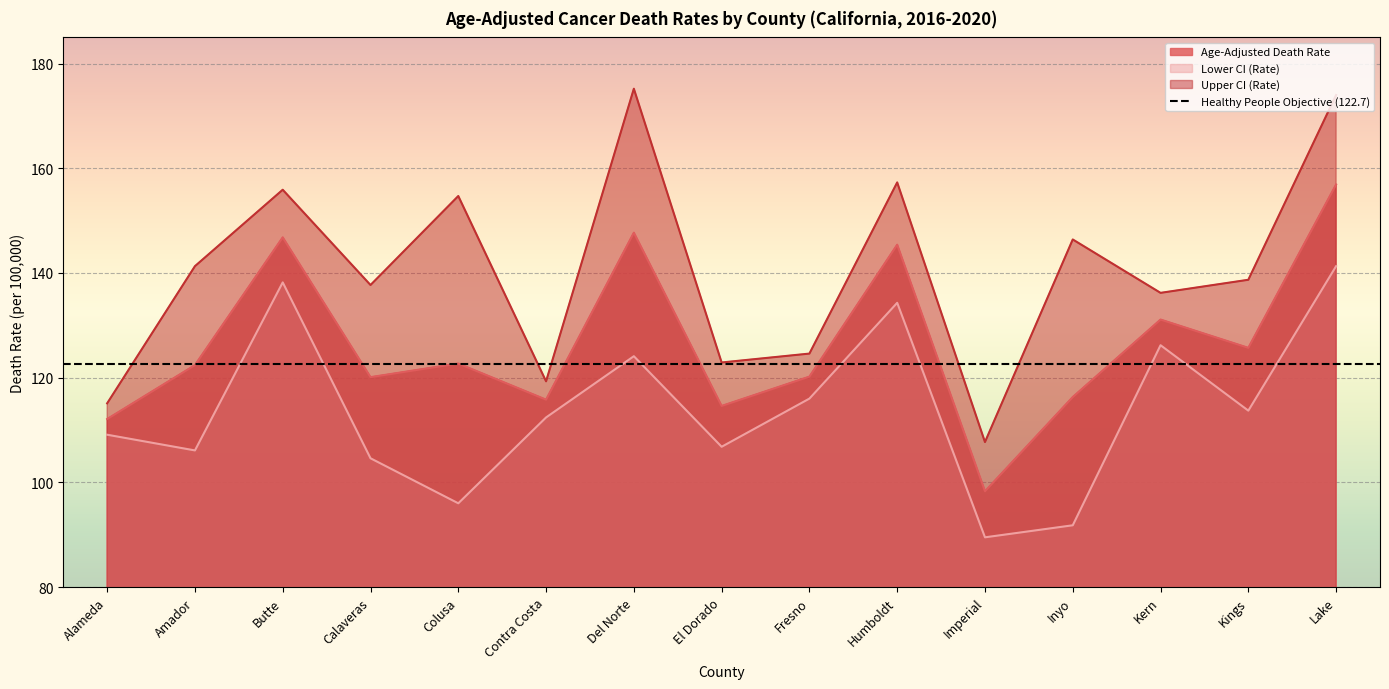

Which series has the largest range (max minus min)?

Upper CI (Rate)